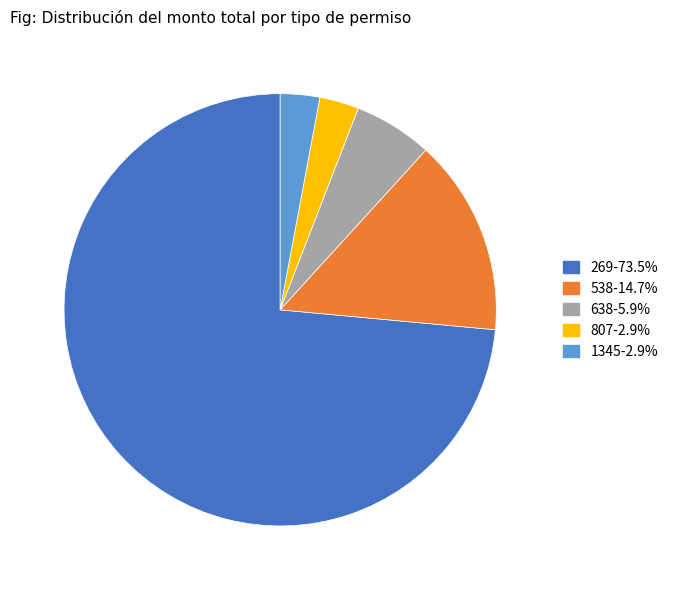

How many segments does this pie chart have?

5